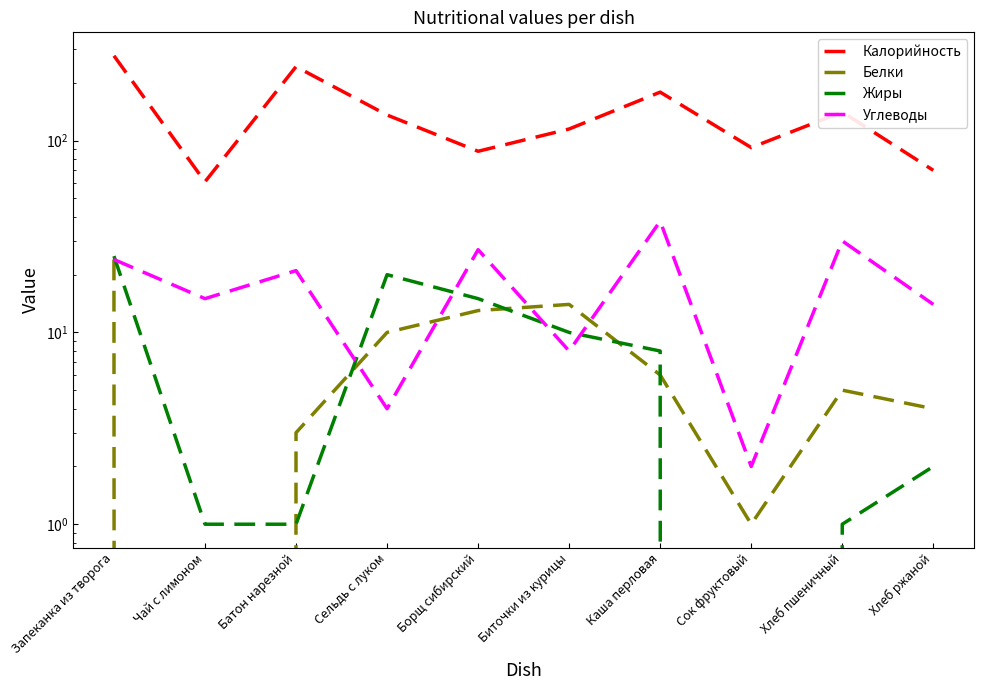

What is the label of the 8th point from the left?

Сок фруктовый